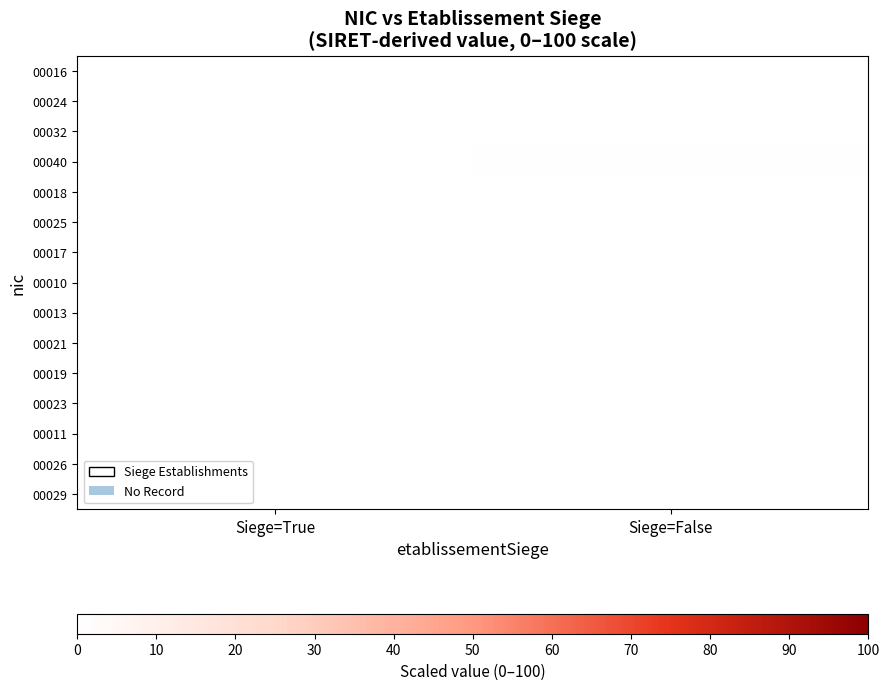

At Siege=True, list the series in order from largest to smallest.

00032, 00029, 00025, 00021, 00019, 00018, 00017, 00016, 00011, 00010, 00024, 00040, 00013, 00023, 00026